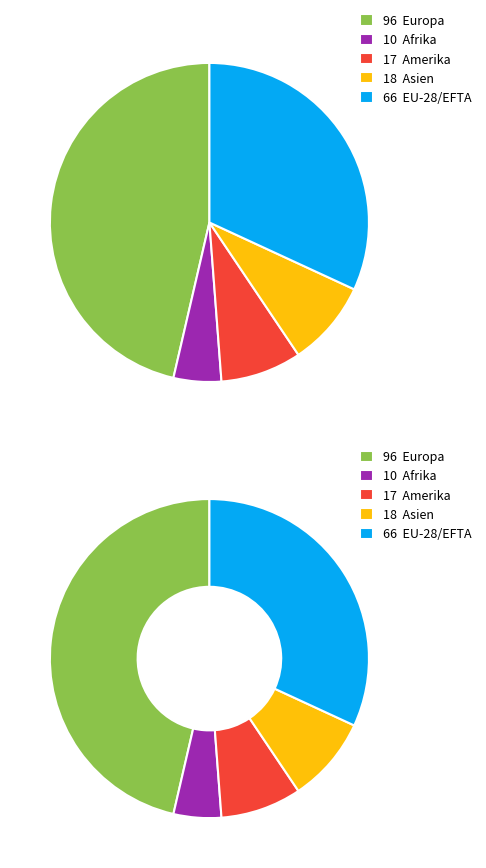

Is the sum of Afrika and Amerika greater than half?

No